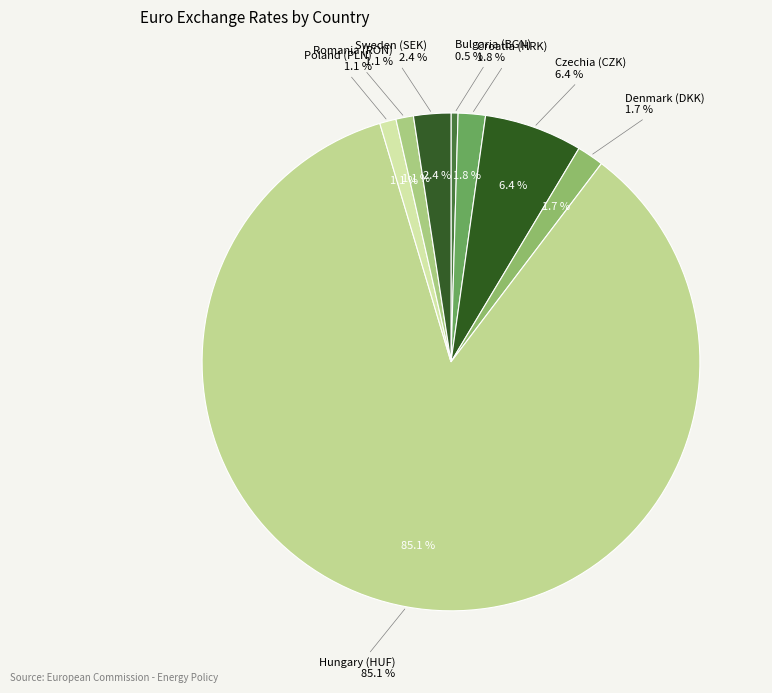

To the nearest percent, what portion does Romania (RON) represent?

1%